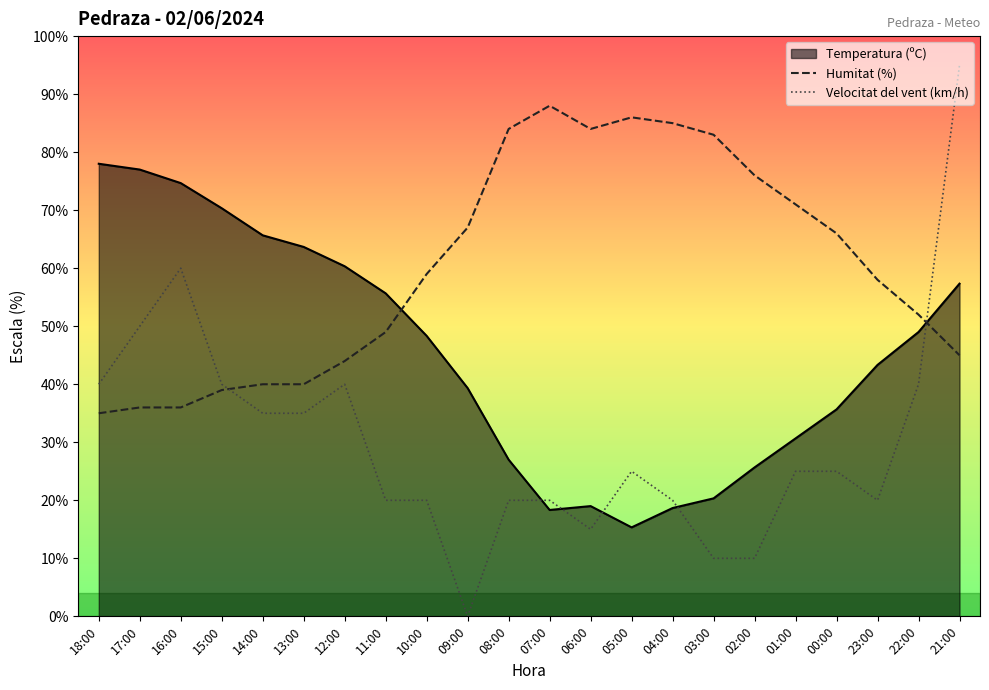

How many values in the Velocitat del vent (km/h) series are below 25?

10